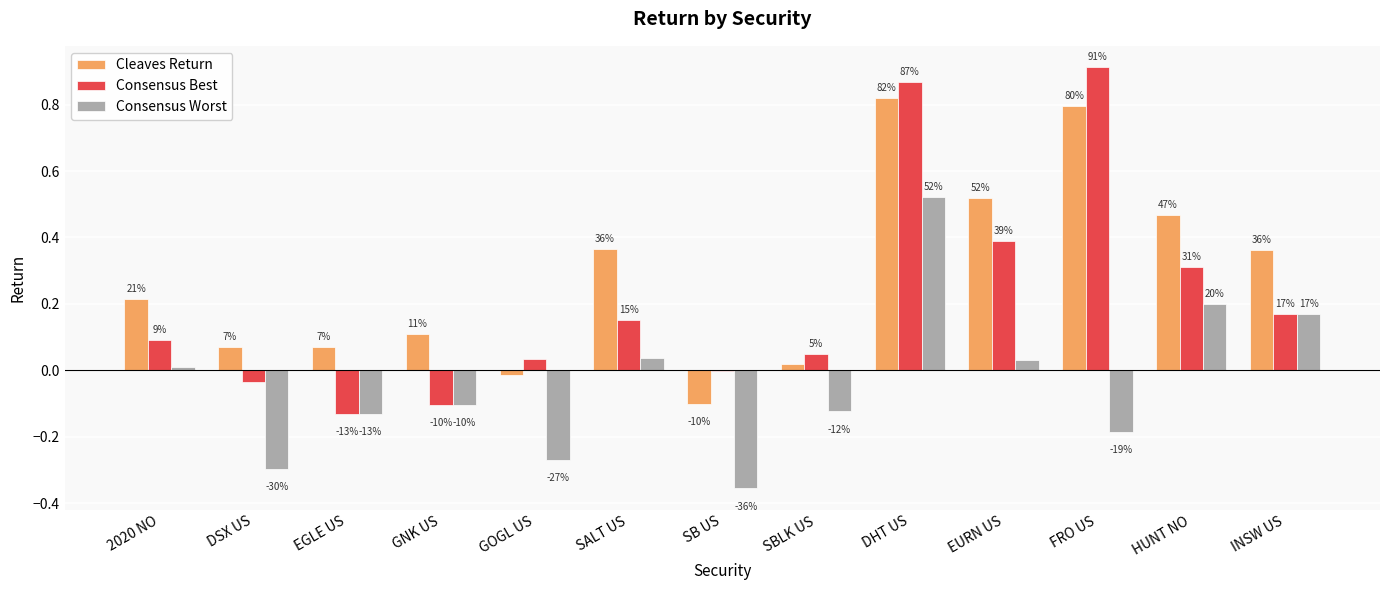

What is the maximum value for Cleaves Return?

0.8